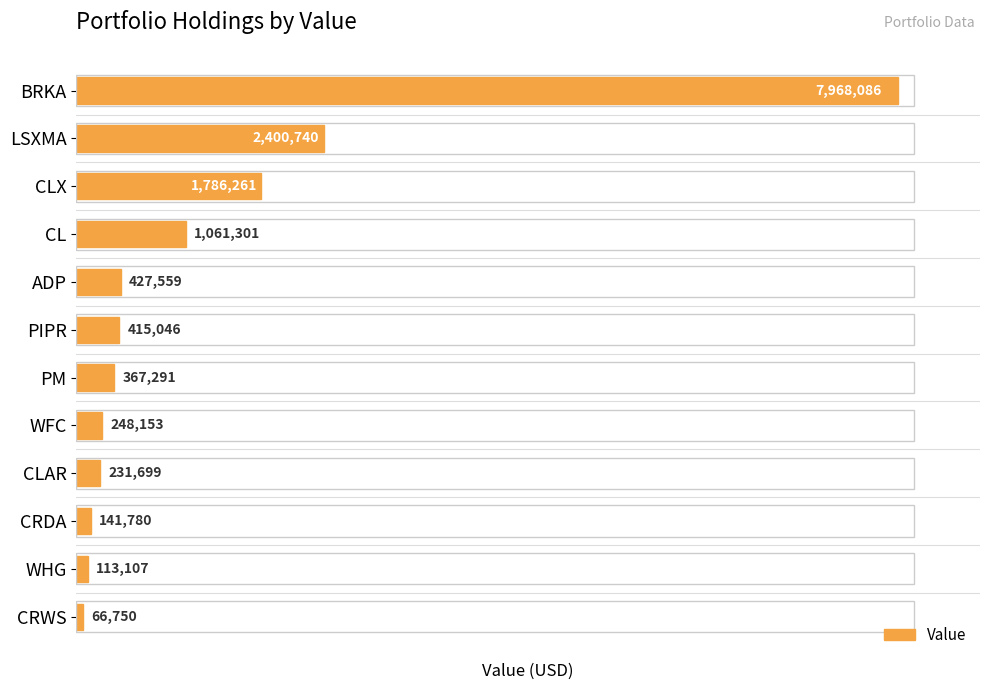

At which label is the value closest to 4017418?

LSXMA